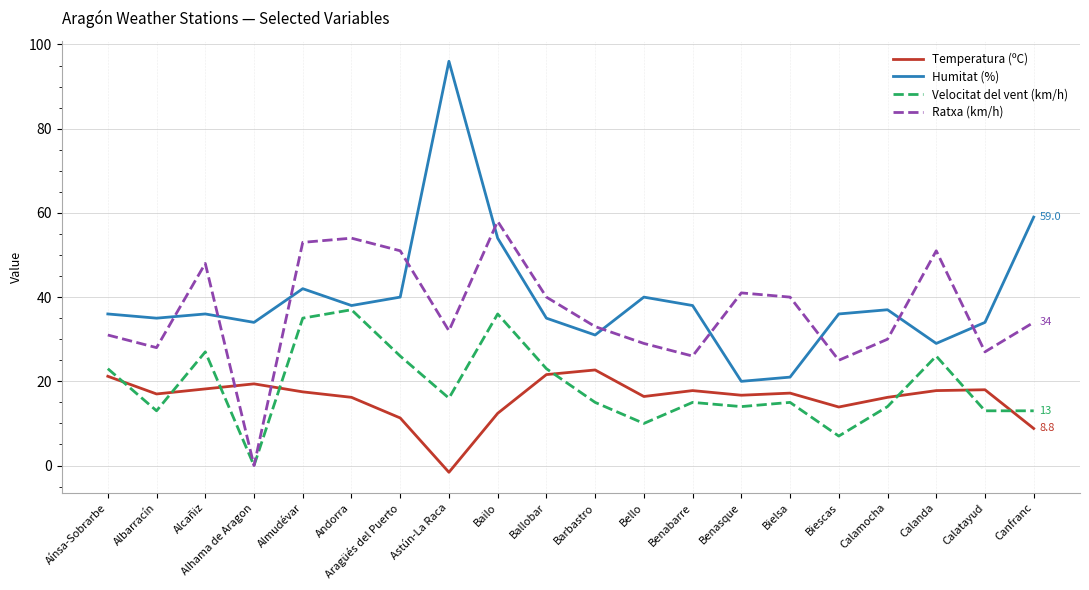

True or false: Temperatura (ºC) and Humitat (%) cross at least once.

False